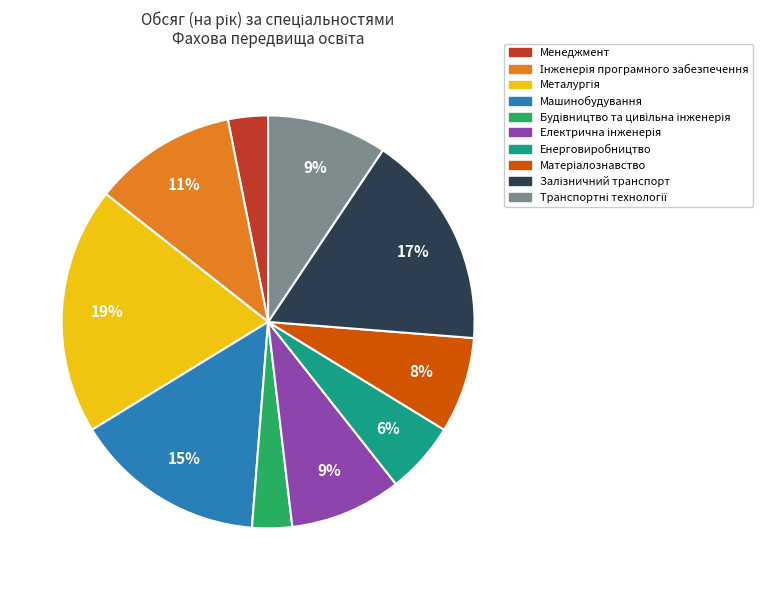

Is there any slice that represents more than half of the pie?

No